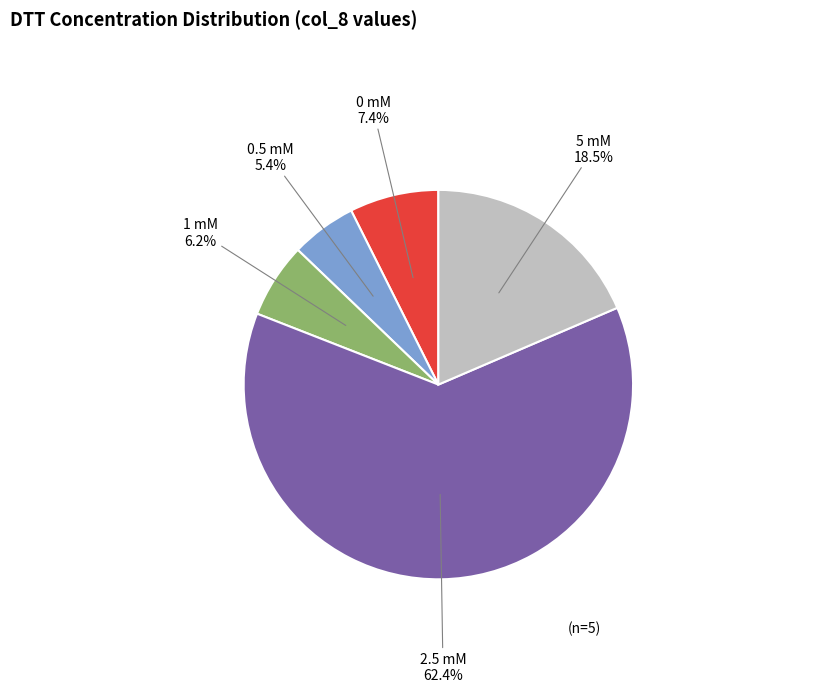

Do 1 mM and 0.5 mM together represent more than half of the pie?

No